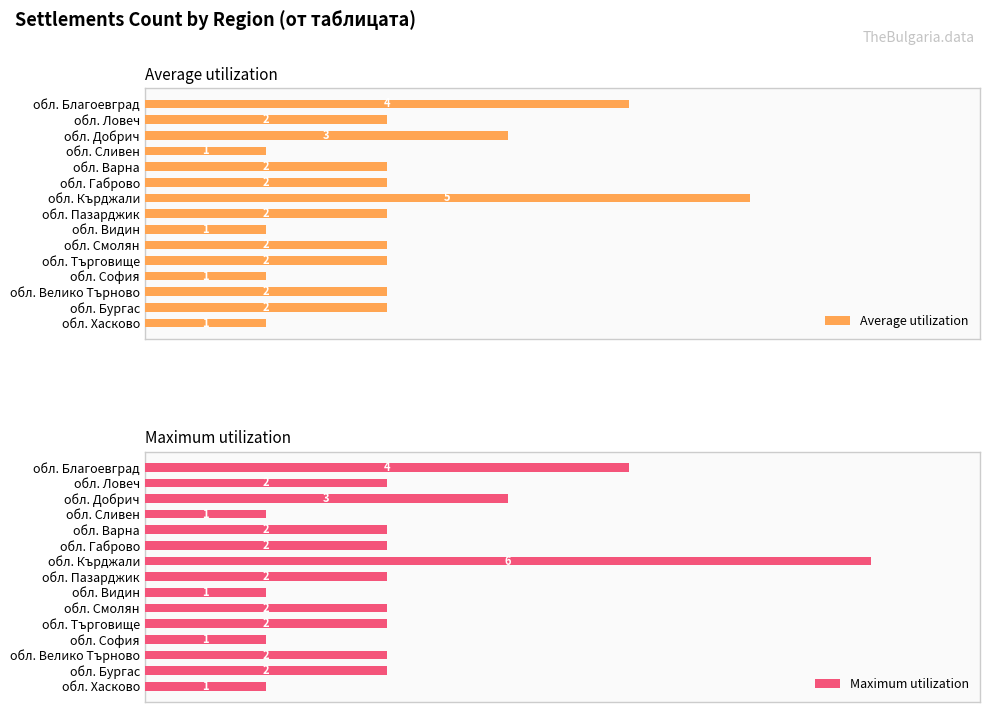

Where is Maximum utilization nearest to the value 3?

обл. Добрич